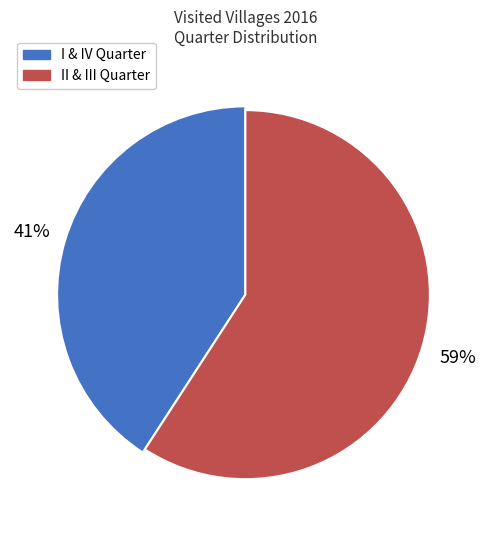

Is the sum of II Quarter and 4 greater than half?

No